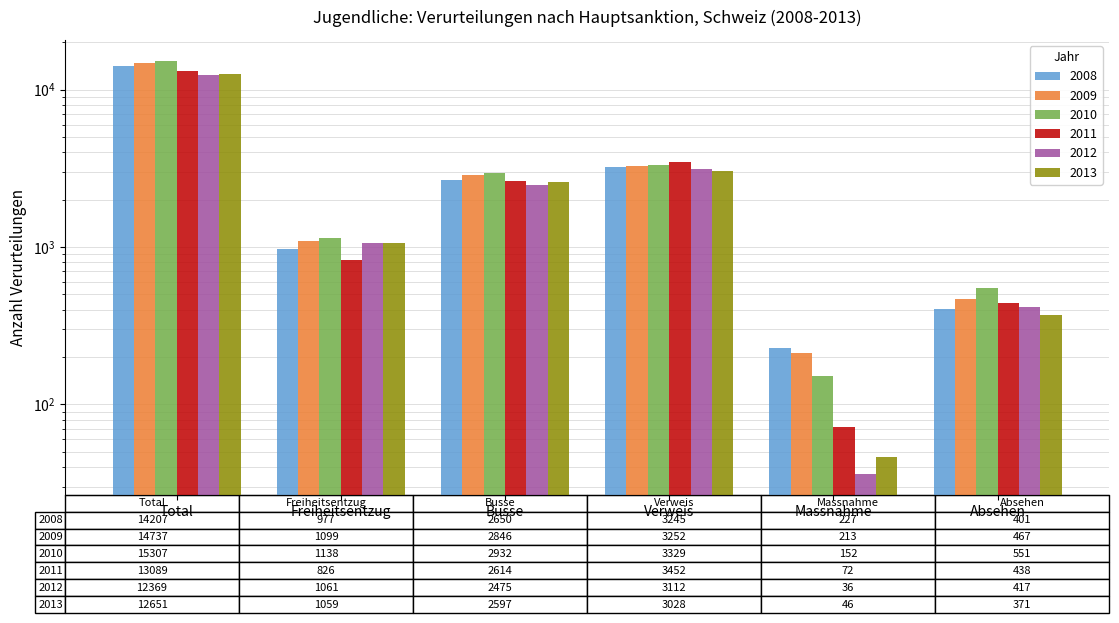

Reading right to left, list all the values displayed in this chart.

2008: Absehen=401	Massnahme=227	Verweis=3245	Busse=2650	Freiheitsentzug=977	Total=14207
2009: Absehen=467	Massnahme=213	Verweis=3252	Busse=2846	Freiheitsentzug=1099	Total=14737
2010: Absehen=551	Massnahme=152	Verweis=3329	Busse=2932	Freiheitsentzug=1138	Total=15307
2011: Absehen=438	Massnahme=72	Verweis=3452	Busse=2614	Freiheitsentzug=826	Total=13089
2012: Absehen=417	Massnahme=36	Verweis=3112	Busse=2475	Freiheitsentzug=1061	Total=12369
2013: Absehen=371	Massnahme=46	Verweis=3028	Busse=2597	Freiheitsentzug=1059	Total=12651